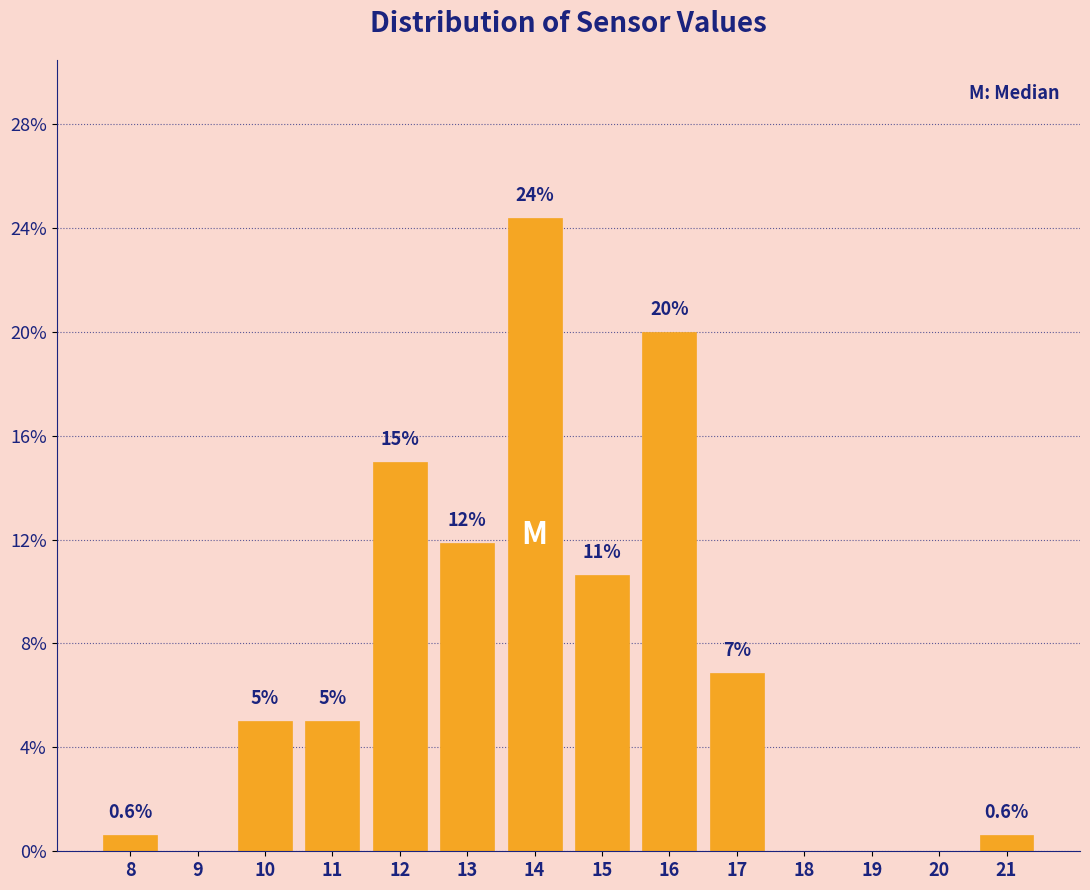

Reading left to right, extract all data points from this chart.

8=0.6	9=0.0	10=5.0	11=5.0	12=15.0	13=11.9	14=24.4	15=10.6	16=20.0	17=6.9	18=0.0	19=0.0	20=0.0	21=0.6